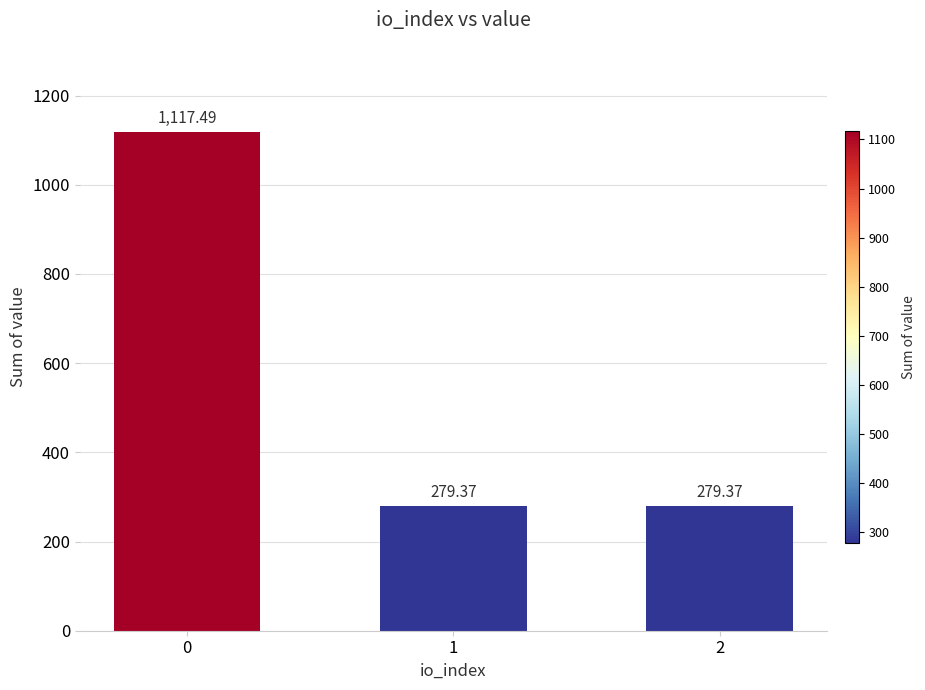

What is the smallest value displayed?

279.4